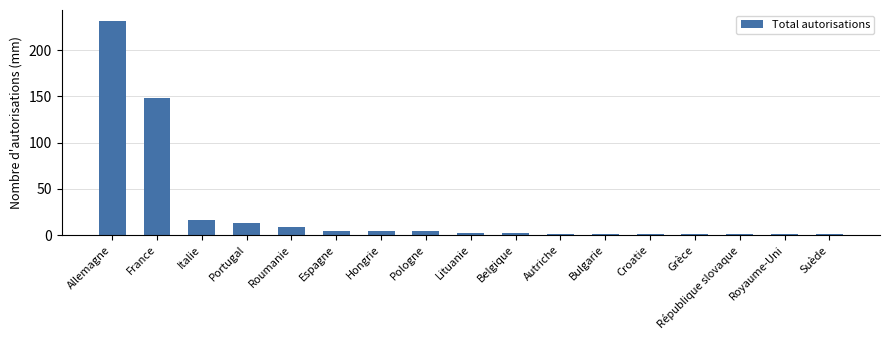

How many categories are shown in the chart?

17